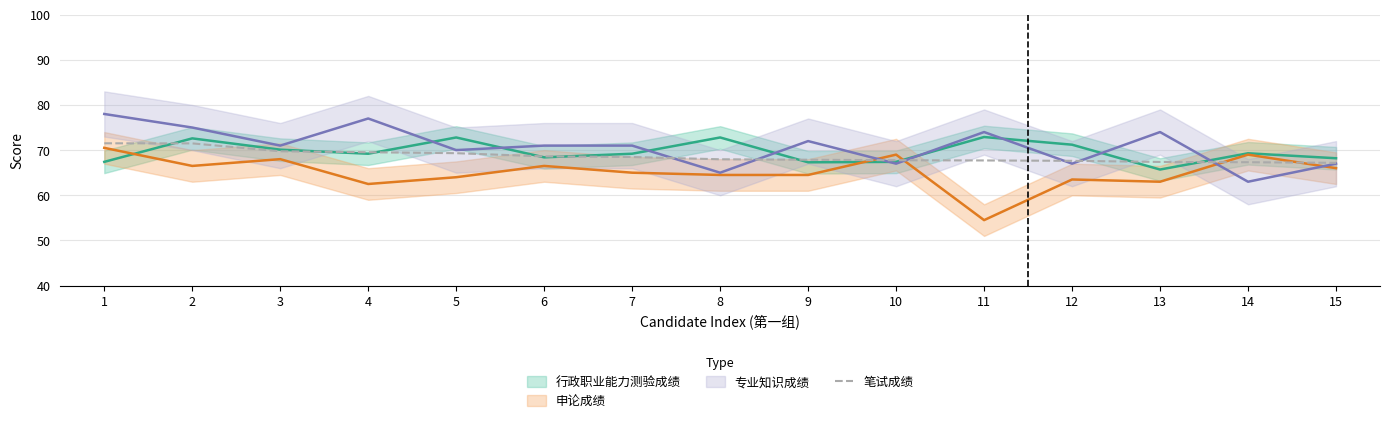

What is the value of the 4th point from the left?

69.5